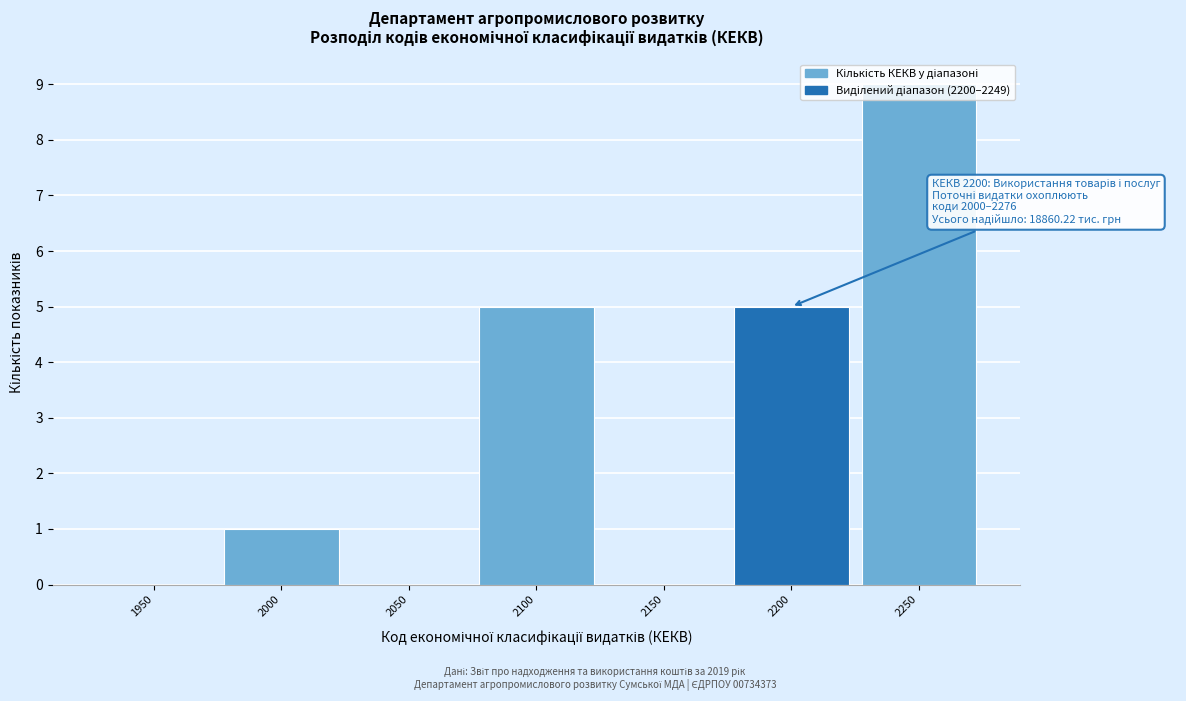

What is the sum of all values?

20